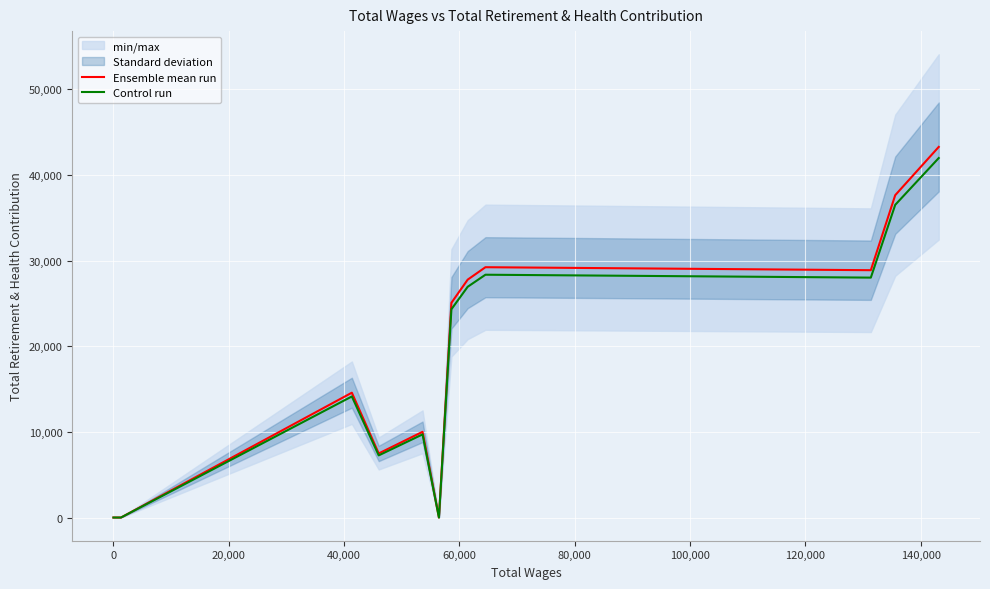

Rank the series by their maximum value, from highest to lowest.

Ensemble mean run, Control run